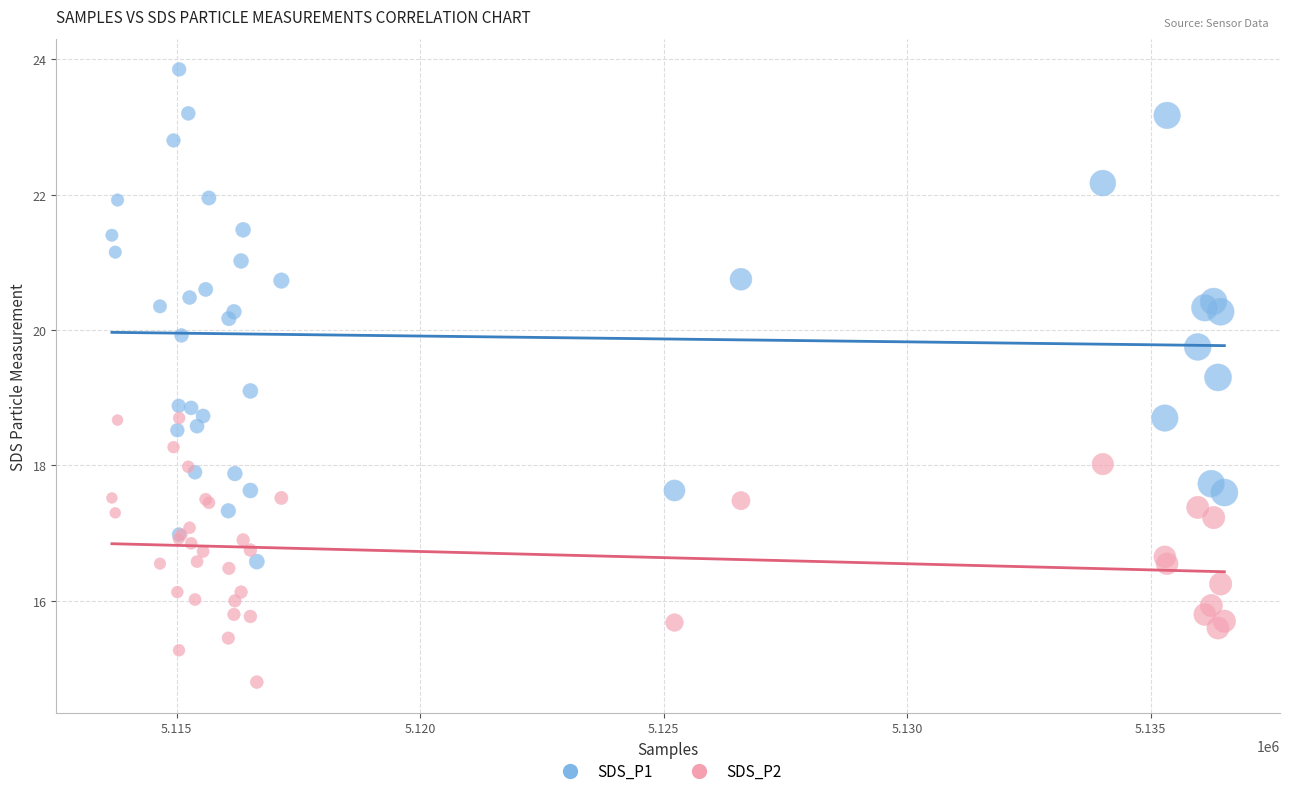

Which series reaches the minimum Y coordinate?

SDS_P2